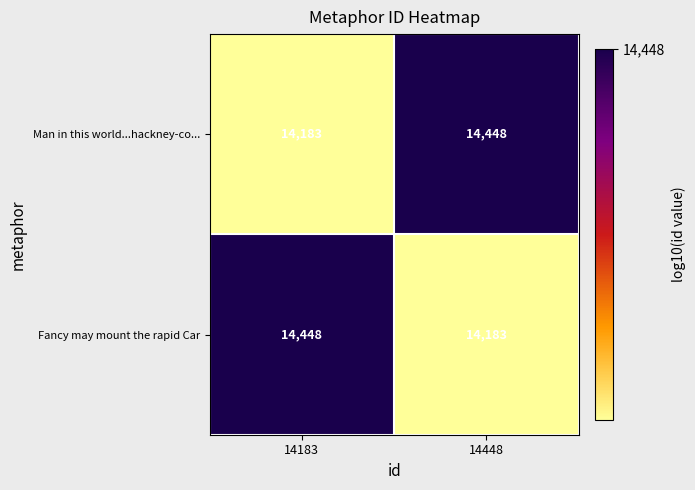

The value of Fancy may mount the rapid Car at 14183 is 7458. True or false?

False